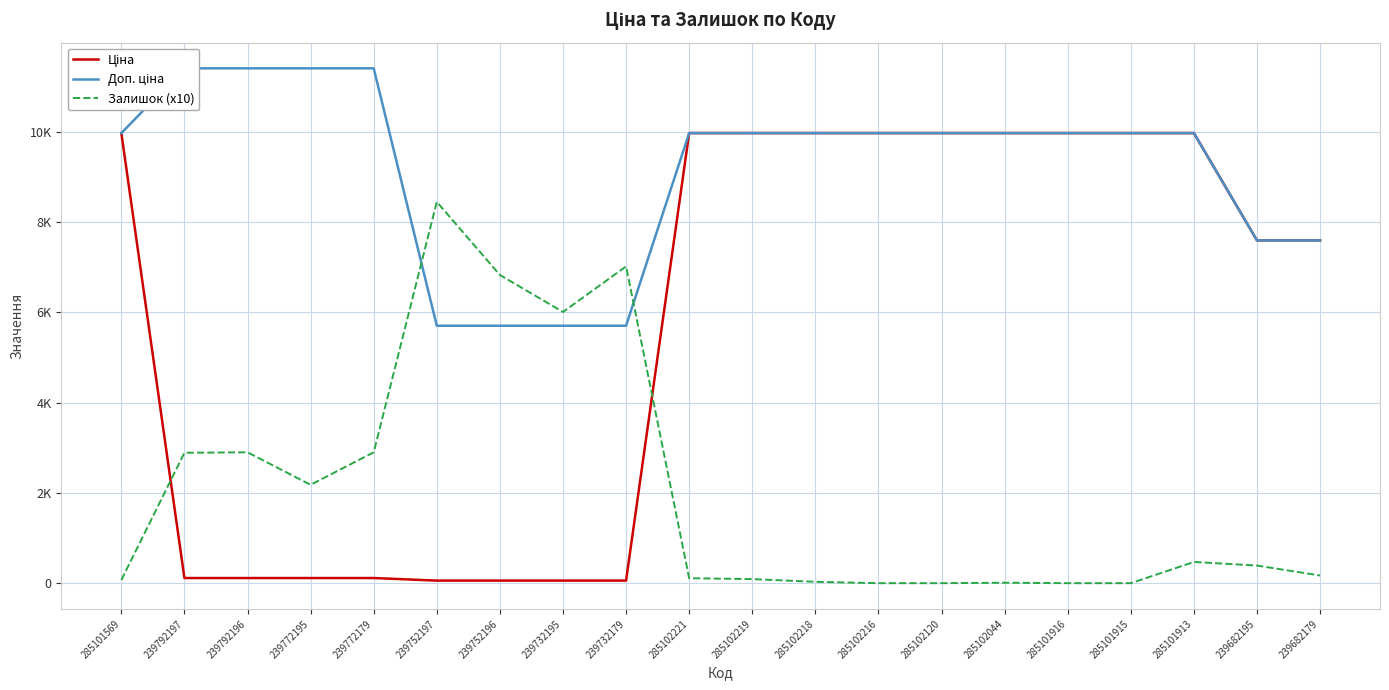

Which has a higher value, 239682179 or 285102219?

285102219